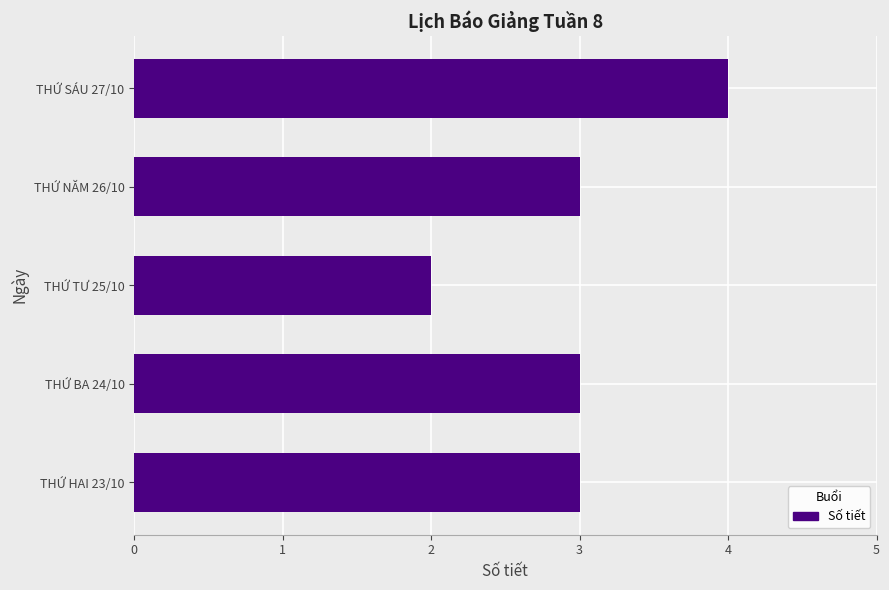

Reading bottom to top, list all the values displayed in this chart.

3	3	2	3	4